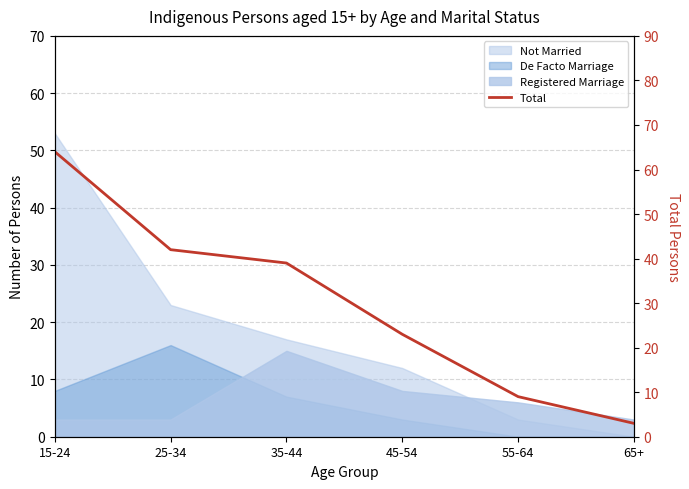

What position from the left is 25-34?

2